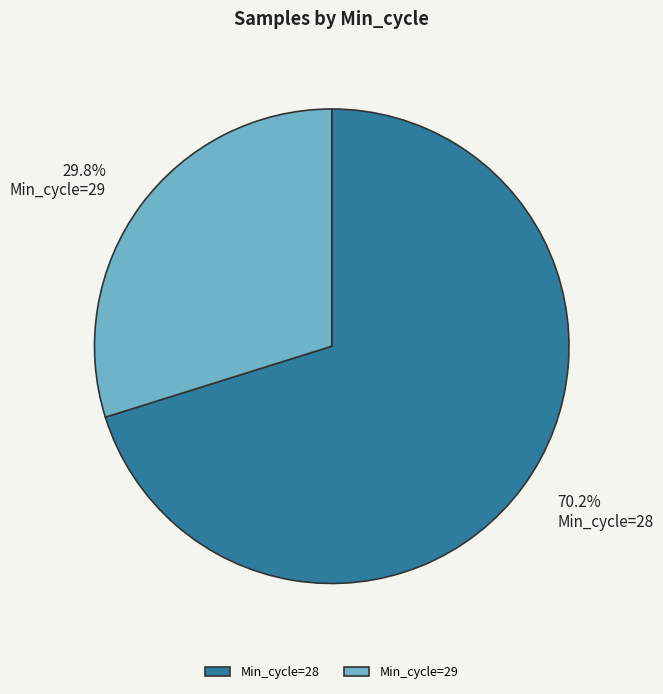

Is there a majority slice in this chart?

Yes